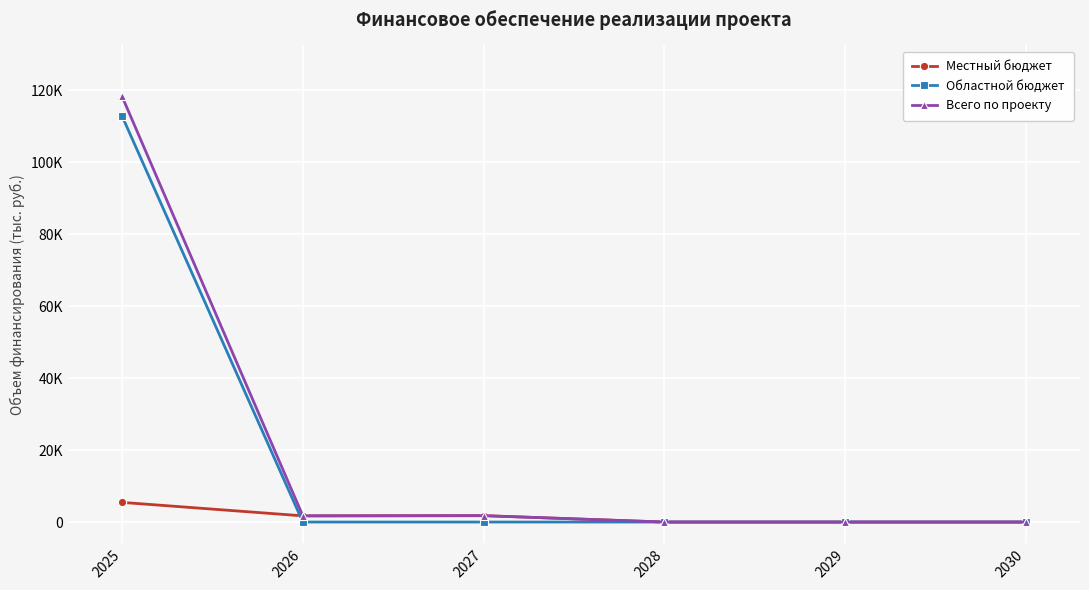

Reading right to left, what are all the values shown in this chart?

Местный бюджет: 2030=0.0	2029=0.0	2028=0.0	2027=1772.3	2026=1719.7	2025=5461.7
Областной бюджет: 2030=0.0	2029=0.0	2028=0.0	2027=0.0	2026=0.0	2025=112799.1
Всего по проекту: 2030=0.0	2029=0.0	2028=0.0	2027=1772.3	2026=1719.7	2025=118260.8